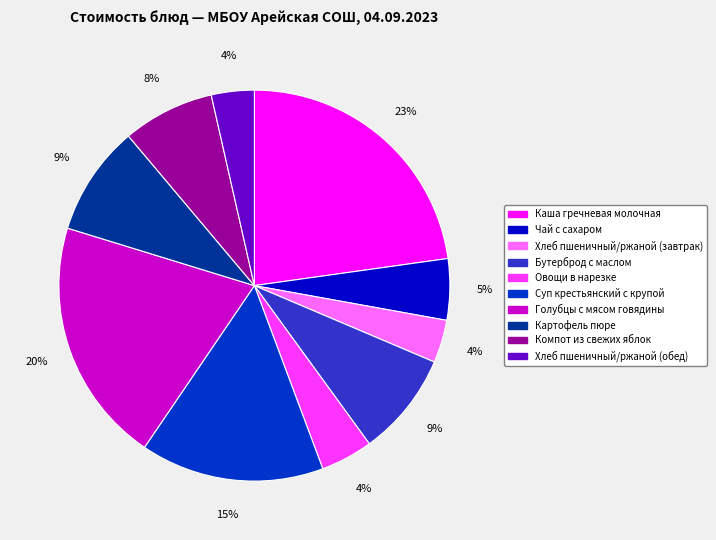

Is Компот из свежих яблок the majority of the pie?

No